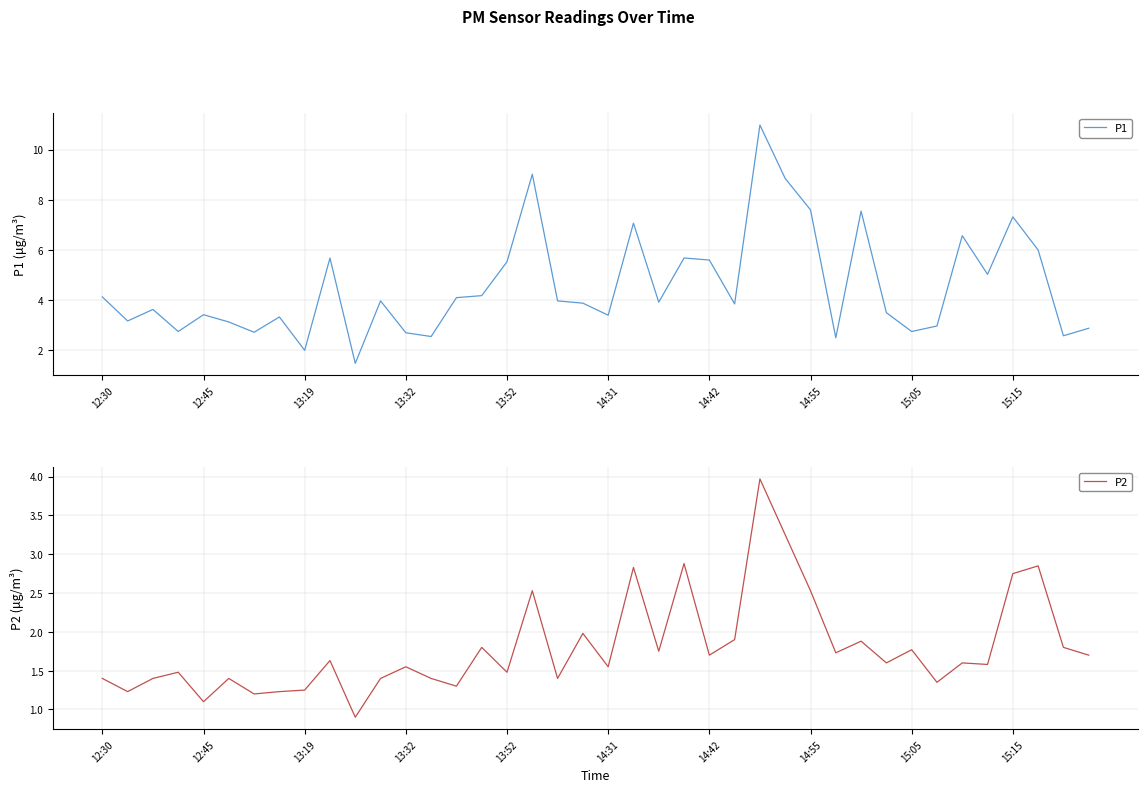

Which category has the highest value across all series?

26